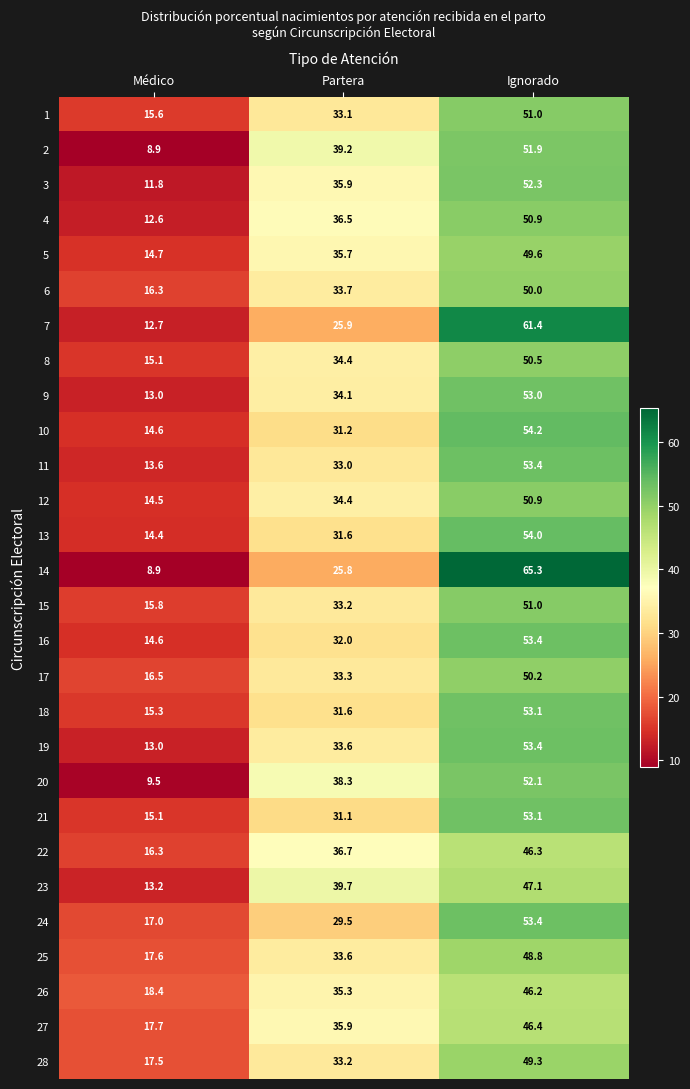

Which series changed the most between Médico and Ignorado?

14